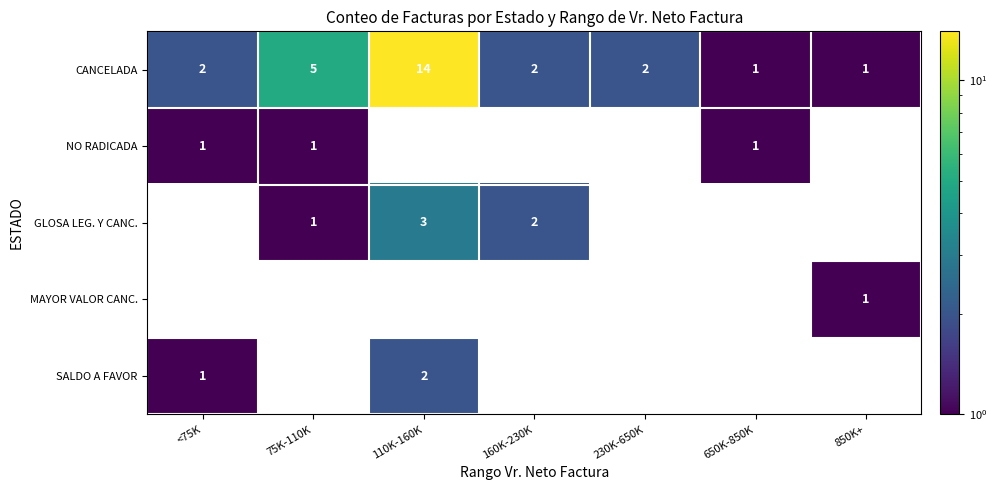

Is it true that CANCELADA equals 0 at 650K-850K?

False